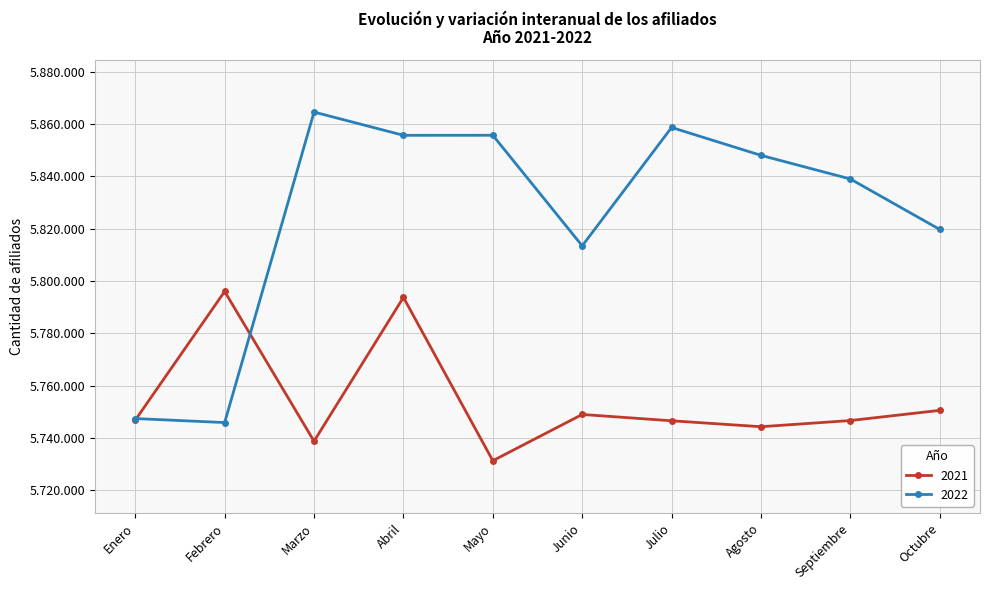

Is this an area chart (filled region under the line)?

No